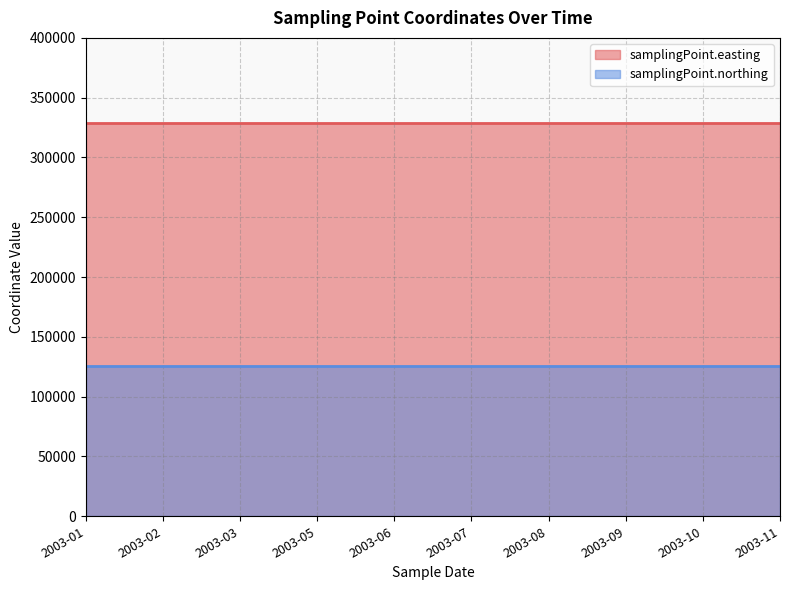

What are all the series names shown in the legend?

samplingPoint.easting, samplingPoint.northing